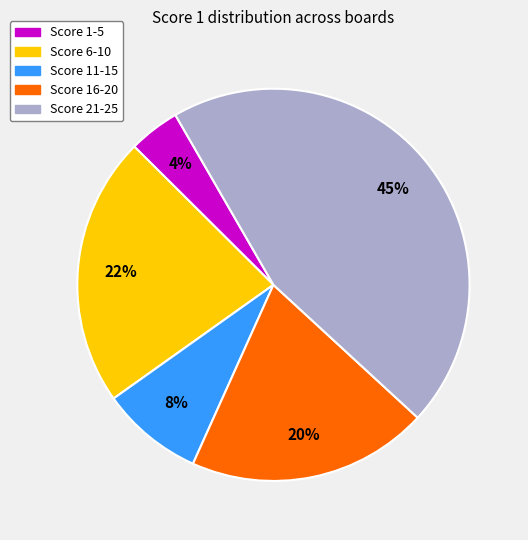

Is there a majority slice in this chart?

No